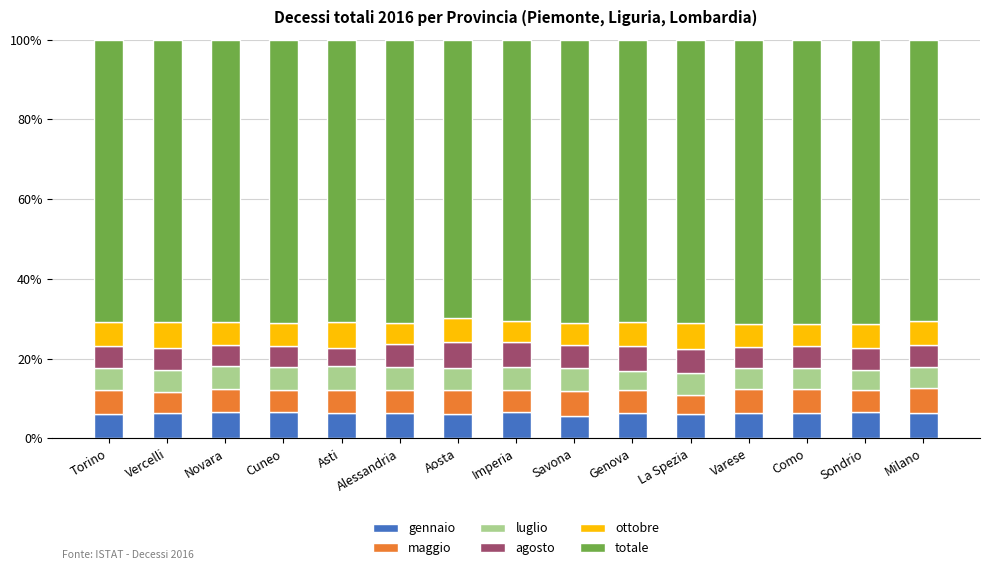

True or false: gennaio has a value of 6.3 at Alessandria.

True